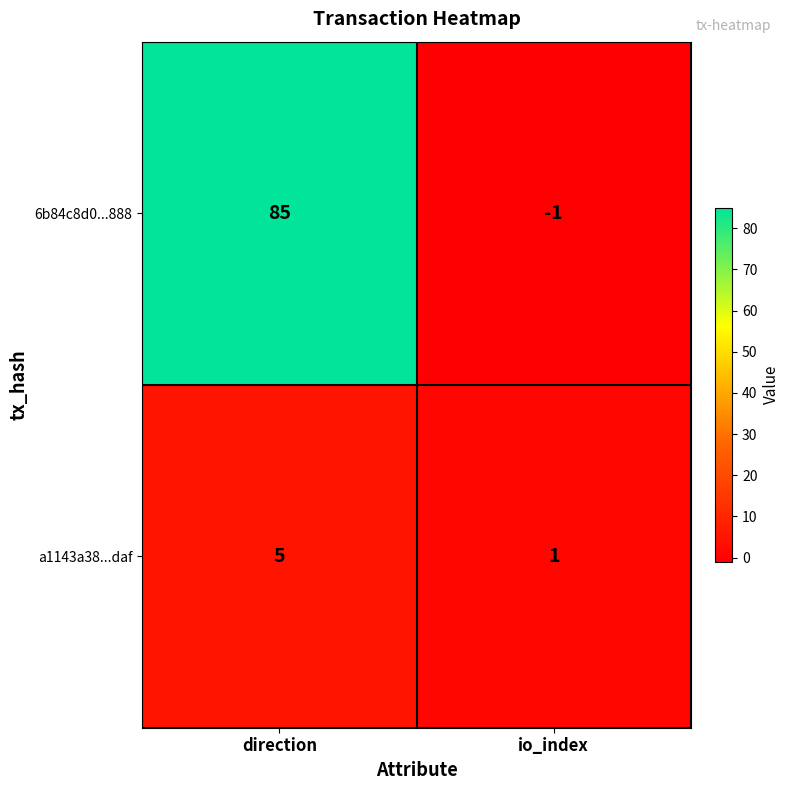

True or false: a1143a38...daf has a value of 5 at direction.

True